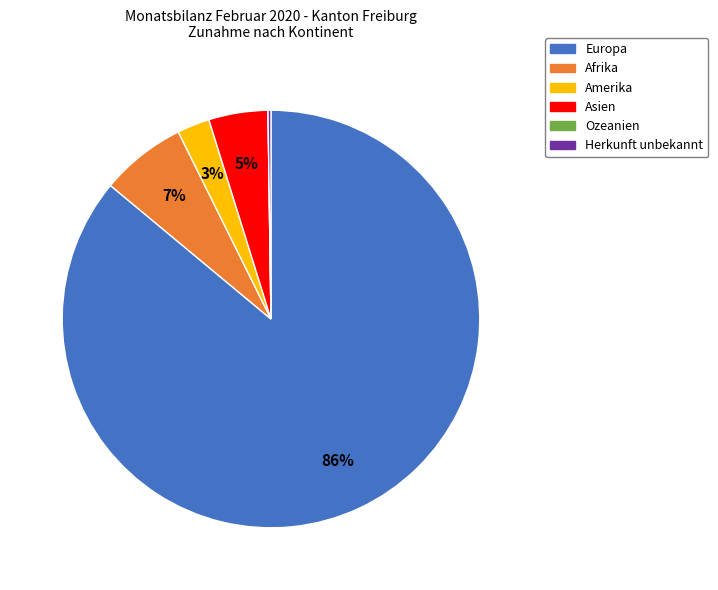

True or false: Afrika accounts for 12% of the total.

False